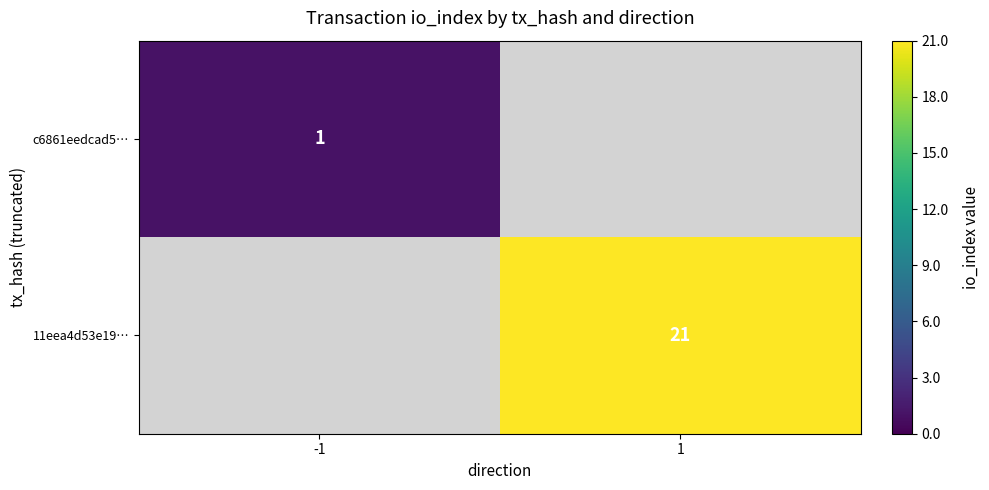

How many categories are shown in the chart?

2